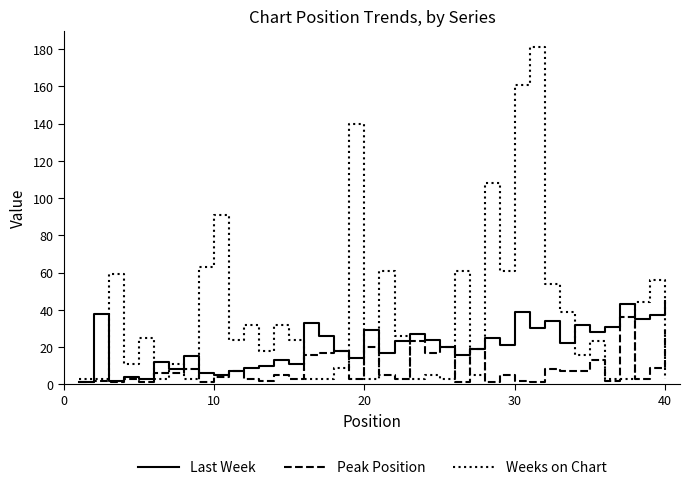

At how many categories does at least one series exceed 167?

1